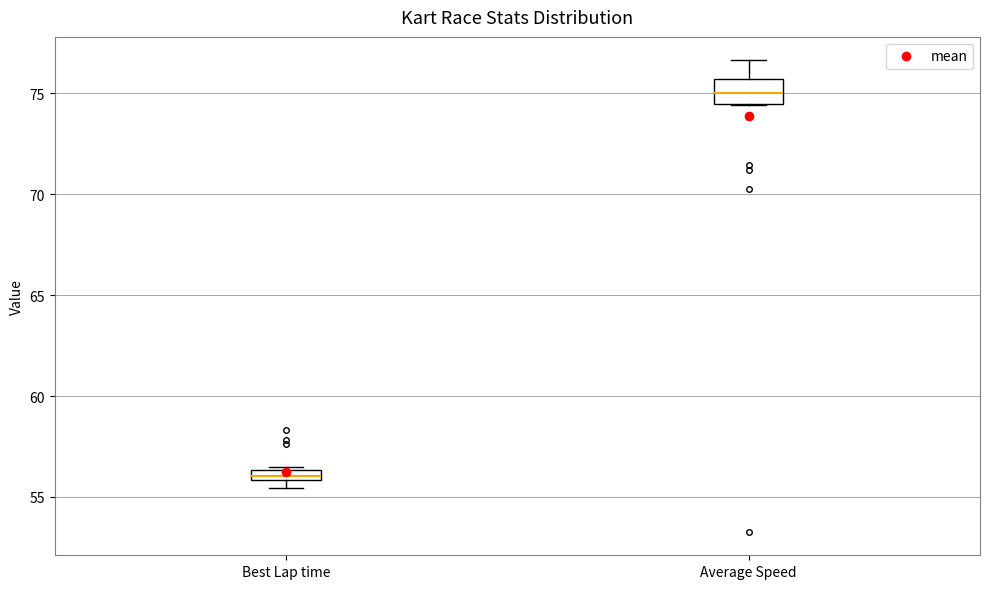

Comparing the boxes themselves (not the whiskers), which one is the tallest?

Average Speed